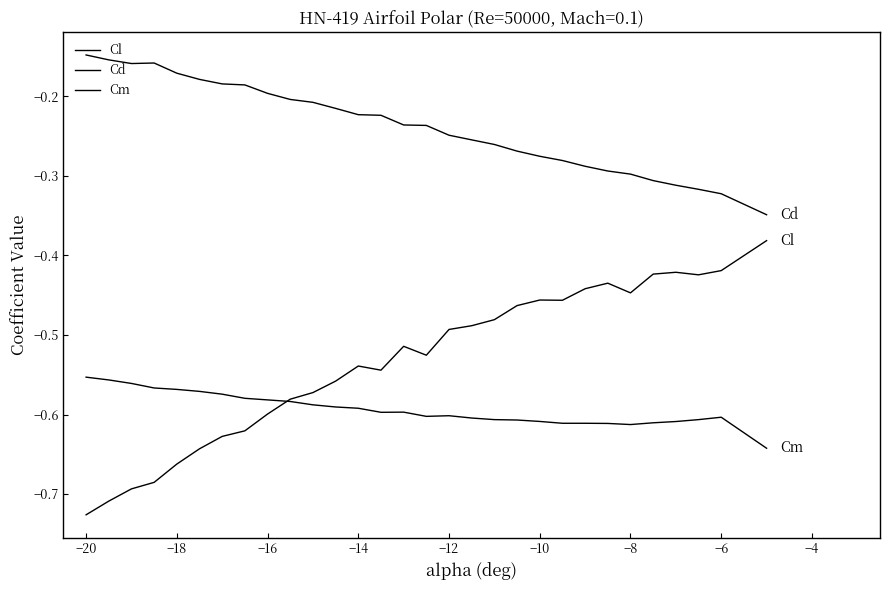

How many interior local valleys does the Cd series have?

1